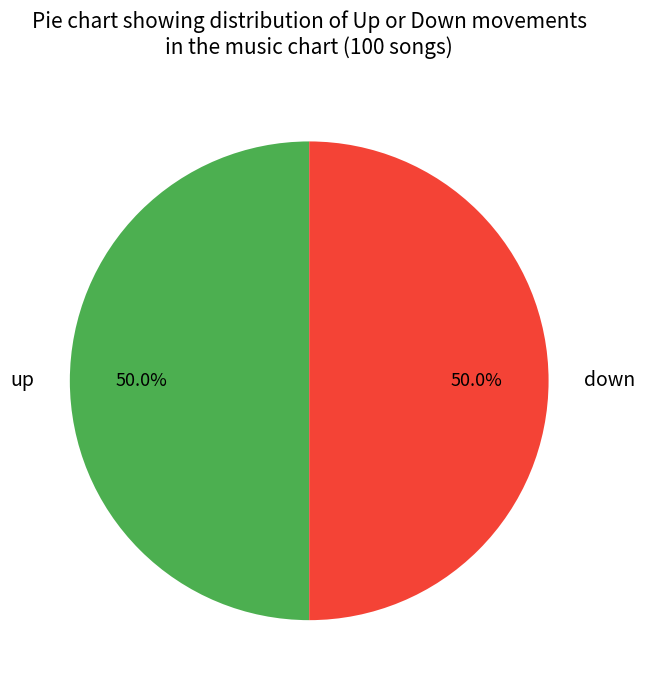

Combined, what portion of the pie is down and up?

100.0%